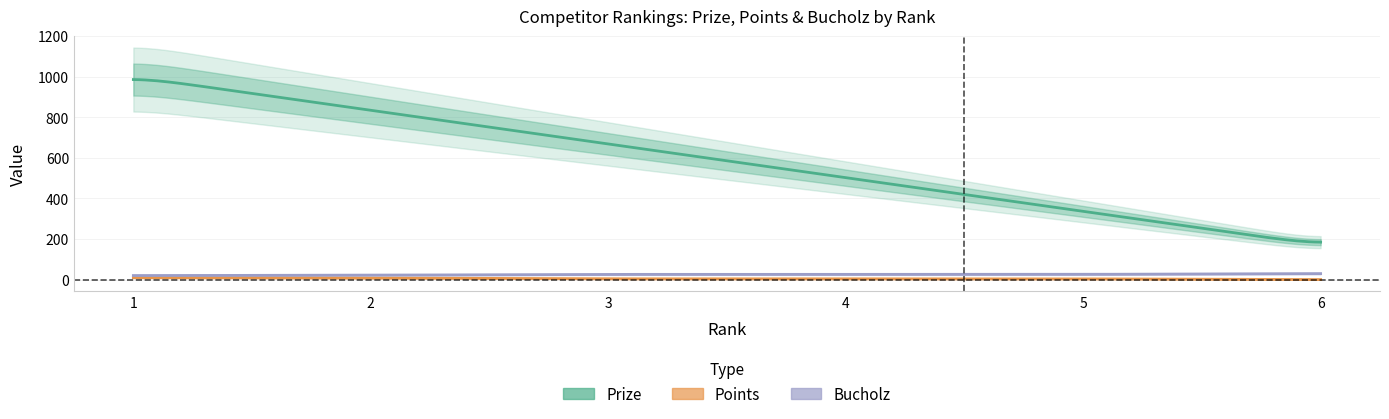

How many lines are shown in the chart?

3